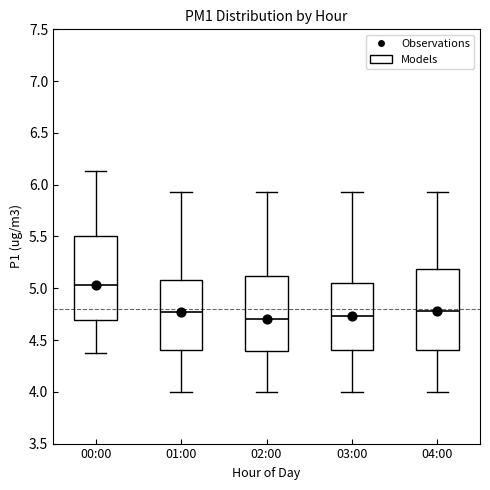

Reading left to right, read every box against the y-axis: the position of its median line, the range the box covers, and the ends of its whiskers. The values are not printed on the chart, so give them approximately, as read against the axis.

00:00: median 5.05, box 4.70 to 5.50, whiskers 4.35 to 6.15
01:00: median 4.75, box 4.40 to 5.10, whiskers 4.00 to 5.95
02:00: median 4.70, box 4.40 to 5.10, whiskers 4.00 to 5.95
03:00: median 4.75, box 4.40 to 5.05, whiskers 4.00 to 5.95
04:00: median 4.80, box 4.40 to 5.20, whiskers 4.00 to 5.95